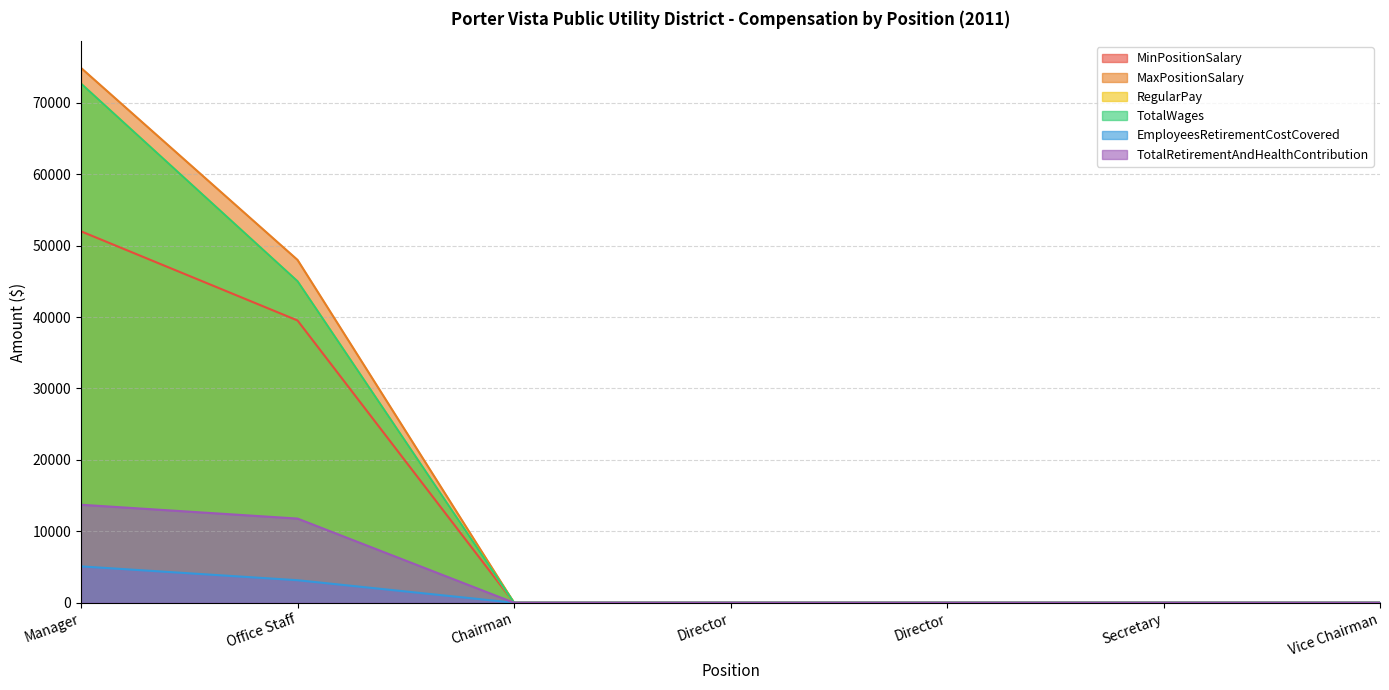

How many lines are shown in the chart?

6